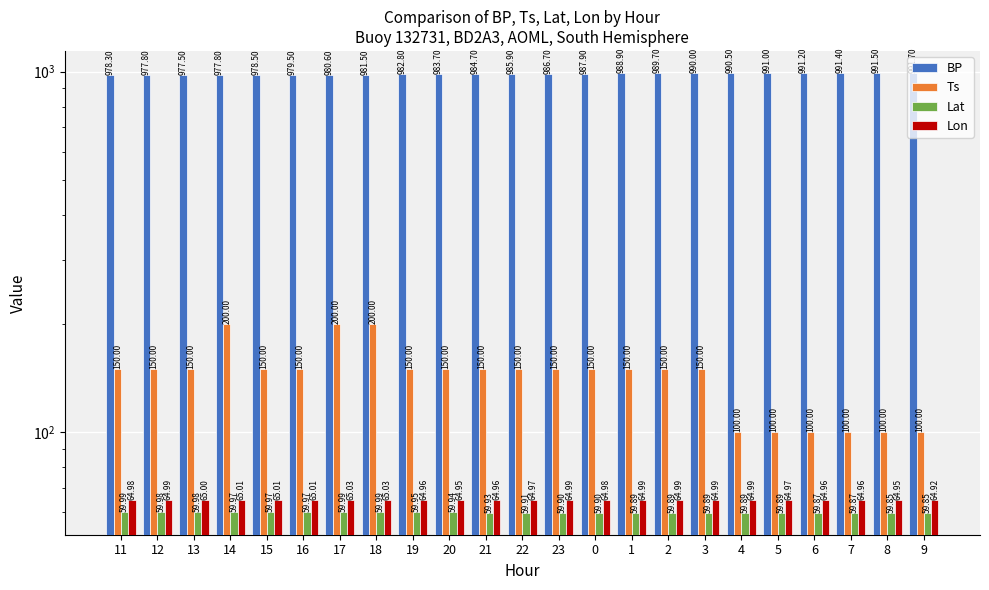

How many groups of bars are there?

23